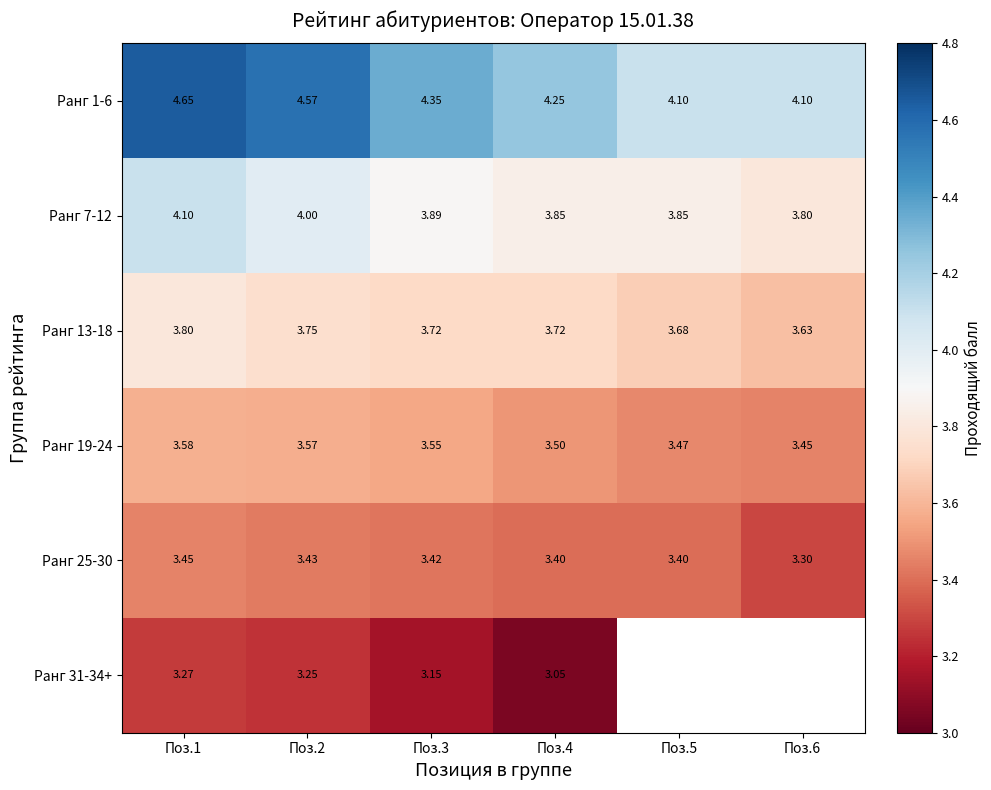

How many categories are shown in the chart?

6